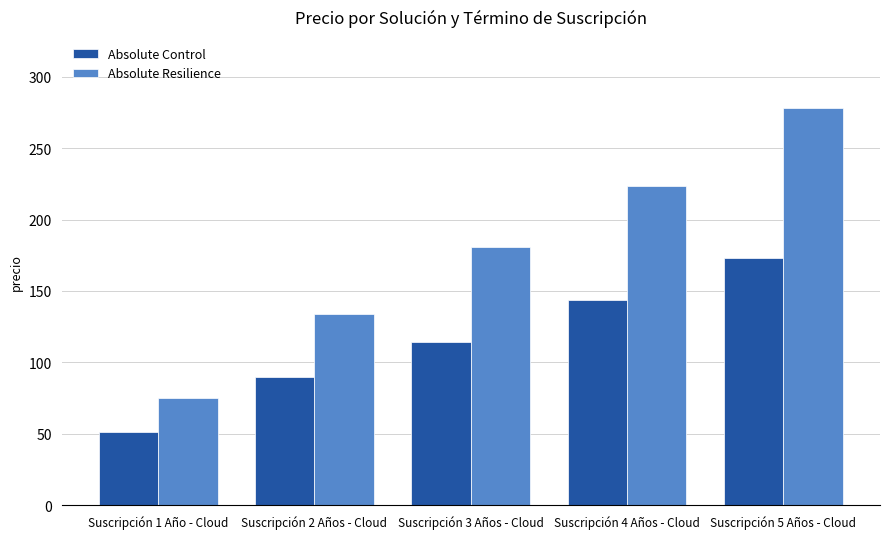

What is the sum of all Absolute Resilience values?

890.4